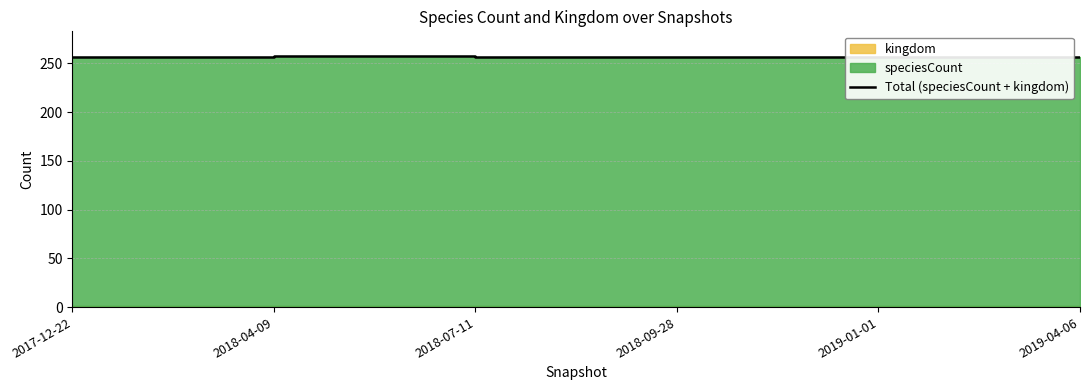

What is the difference between the maximum and minimum values?

1